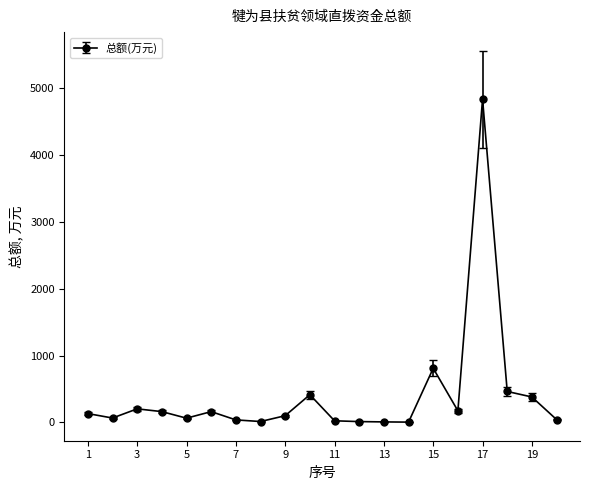

What is the sum of all values?

8082.7